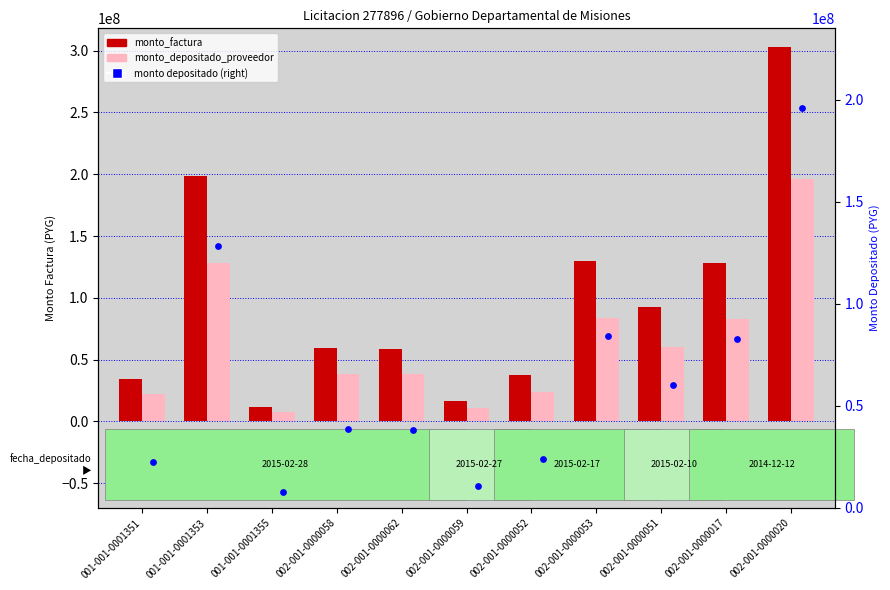

Which series contains the lowest Y value?

monto_depositado_proveedor